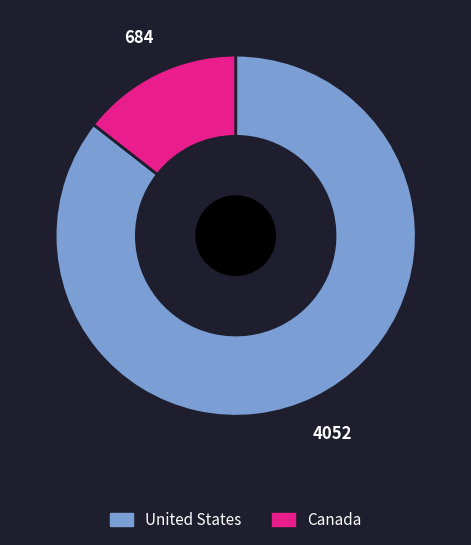

The United States slice represents 86% of the pie. True or false?

True